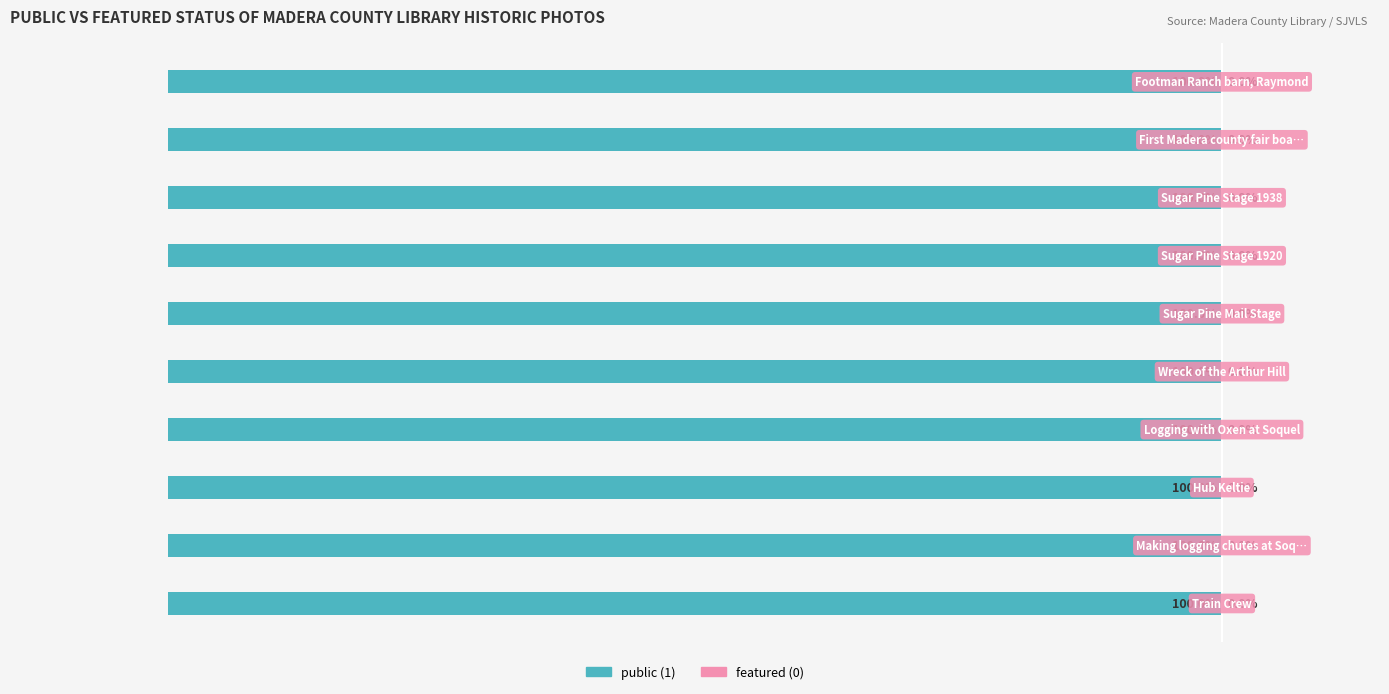

How many groups of bars are there?

10